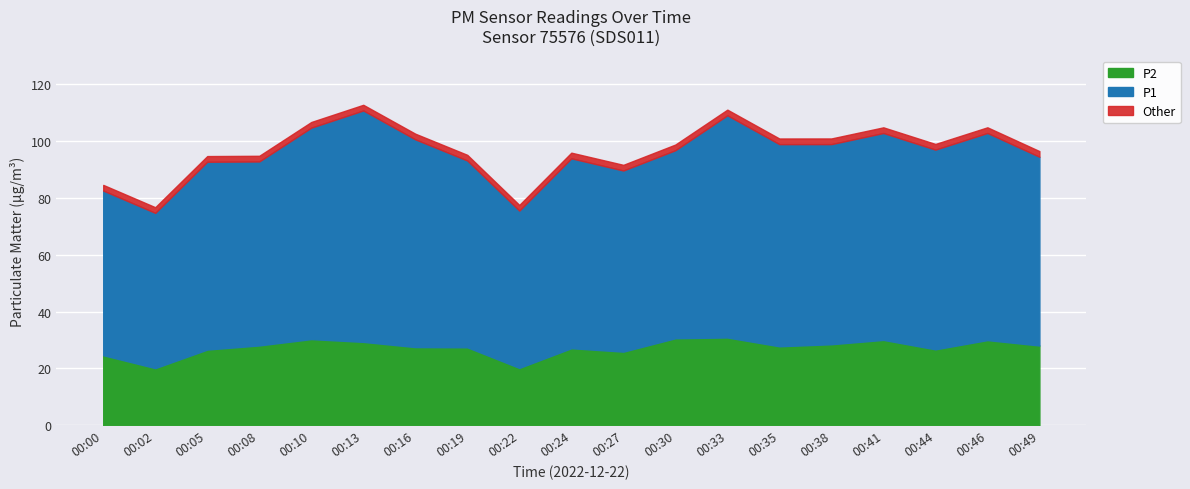

The P1 series shows 63.6 at 00:27. True or false?

True